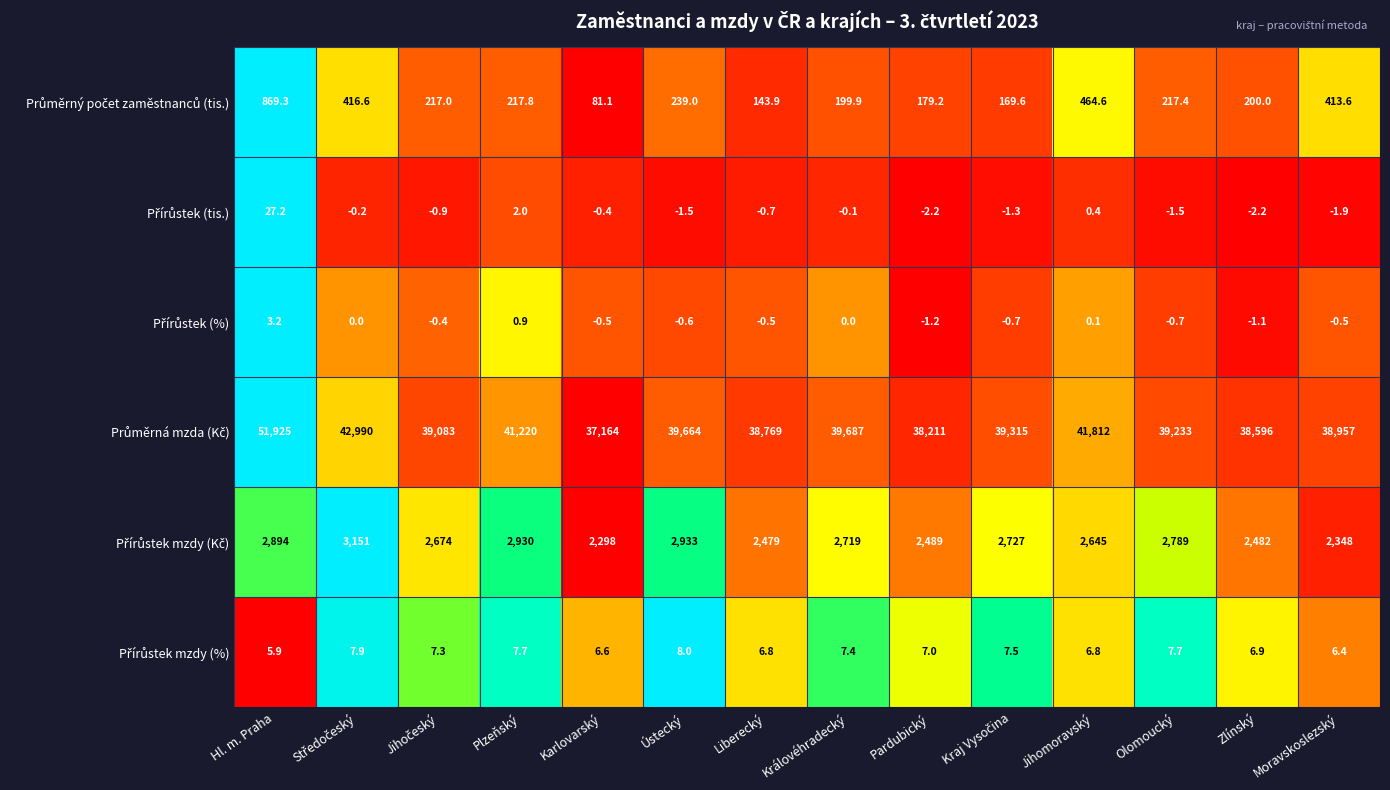

At which category is the sum across all series the highest?

Hl. m. Praha